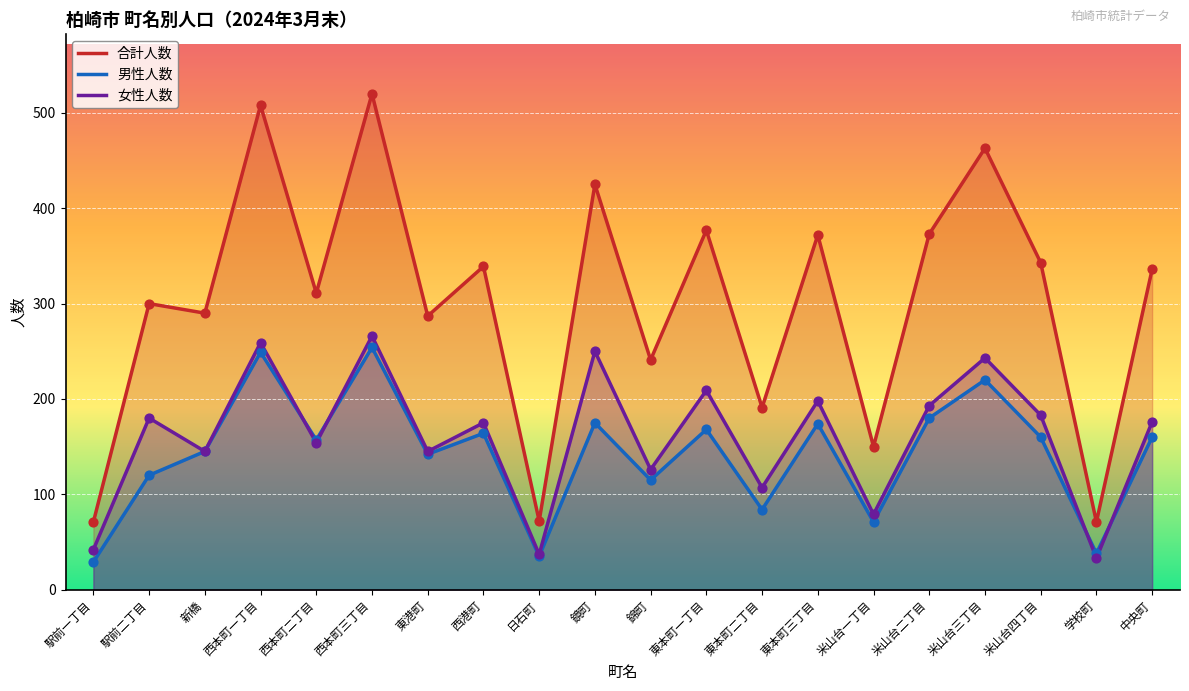

What are all the series names shown in the legend?

合計人数, 男性人数, 女性人数